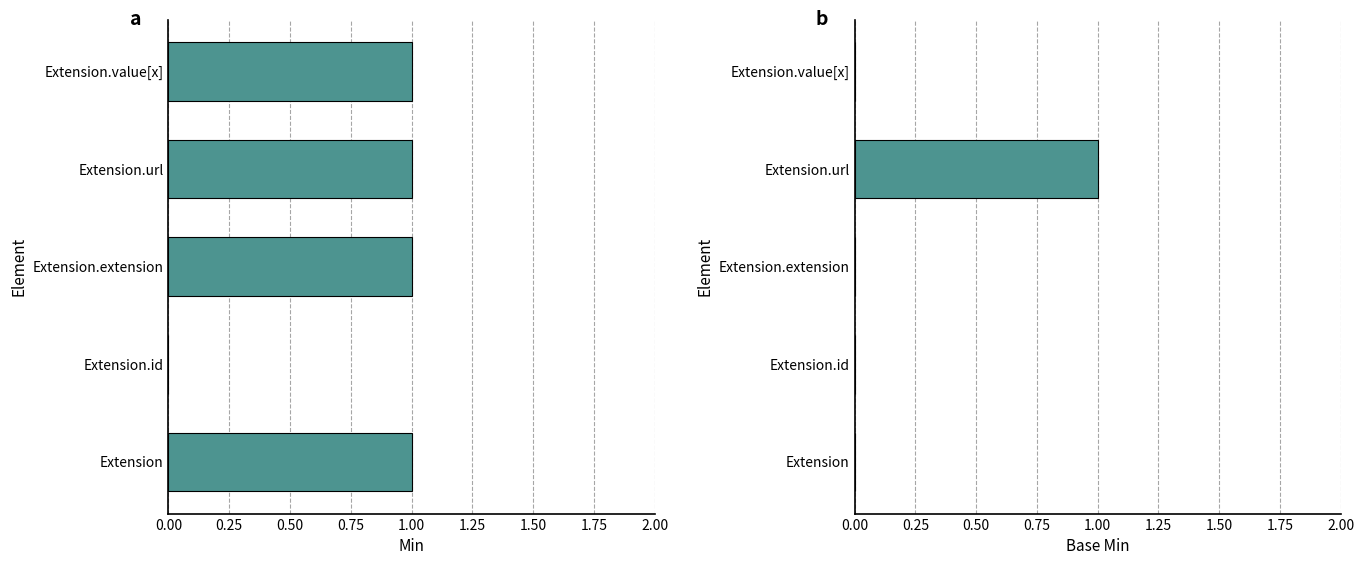

Which series changed the most between 0.00 and 1.00?

Min